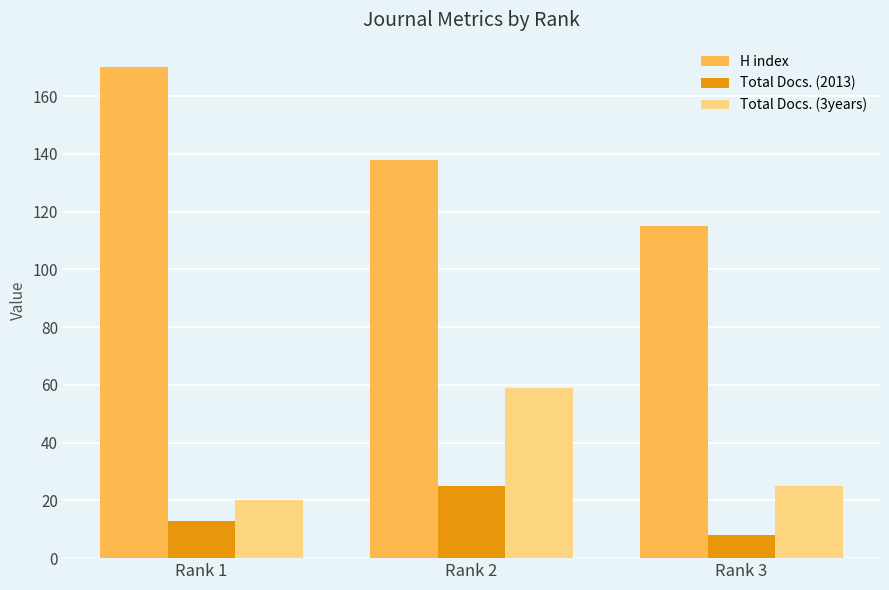

What value does the Total Docs. (2013) series have at Rank 2?

25